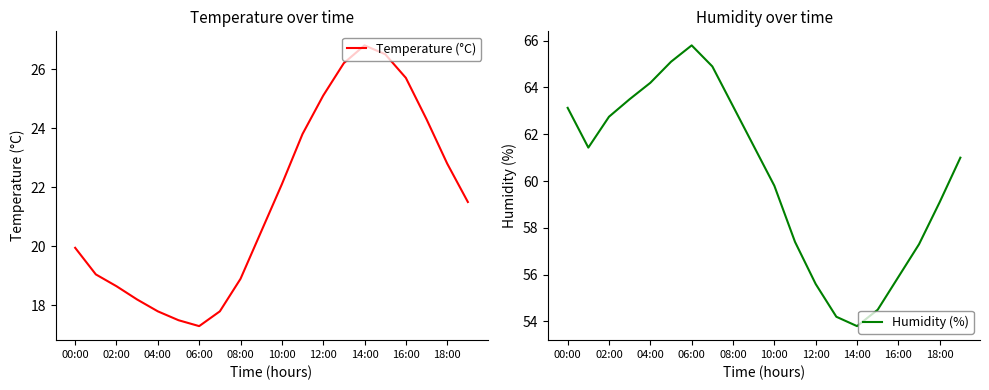

At which label does Temperature (°C) reach its peak?

14:00